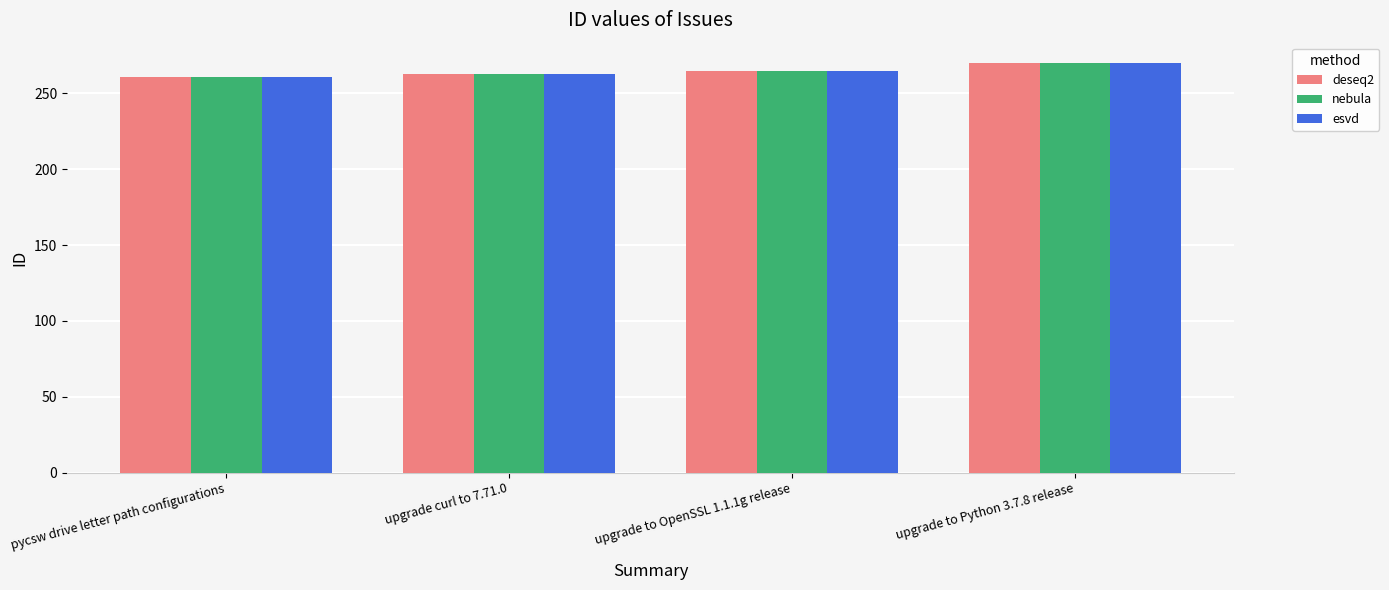

What is the total value across all series at pycsw drive letter path configurations?

783